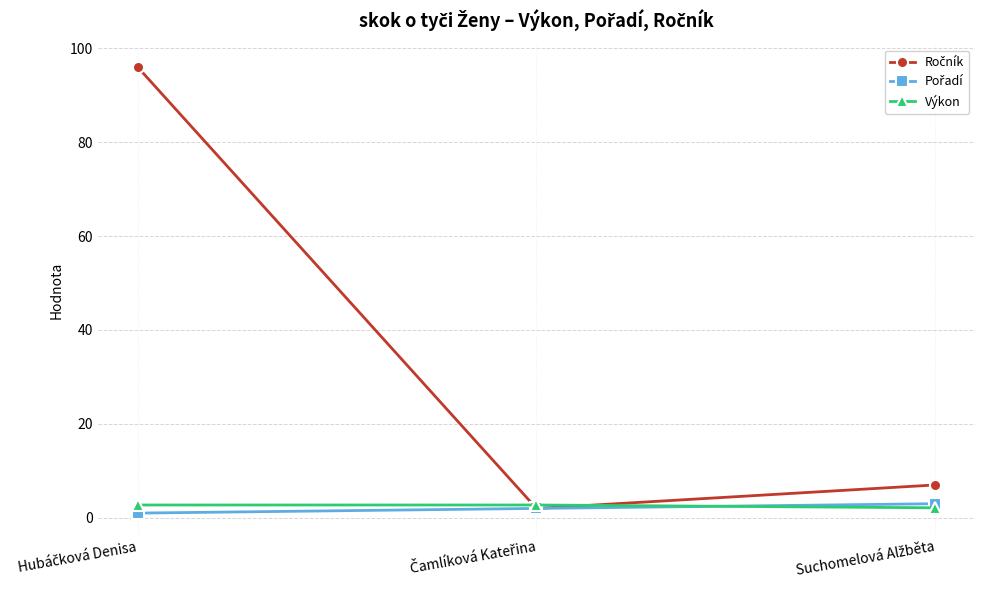

What is the maximum value shown in the chart?

96.0